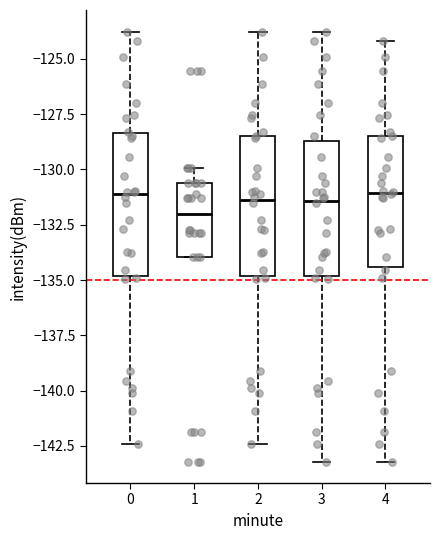

Reading left to right, transcribe this box plot: for each box, give where its median line is, the range the box spans, and where its two whiskers end, as read against the y-axis. The values are not printed on the chart, so give them approximately, as read against the axis.

0: median -131.0, box -135.0 to -128.5, whiskers -142.5 to -124.0
1: median -132.0, box -134.0 to -130.5, whiskers -134.0 to -130.0
2: median -131.5, box -135.0 to -128.5, whiskers -142.5 to -124.0
3: median -131.5, box -135.0 to -128.5, whiskers -143.0 to -124.0
4: median -131.0, box -134.5 to -128.5, whiskers -143.0 to -124.0